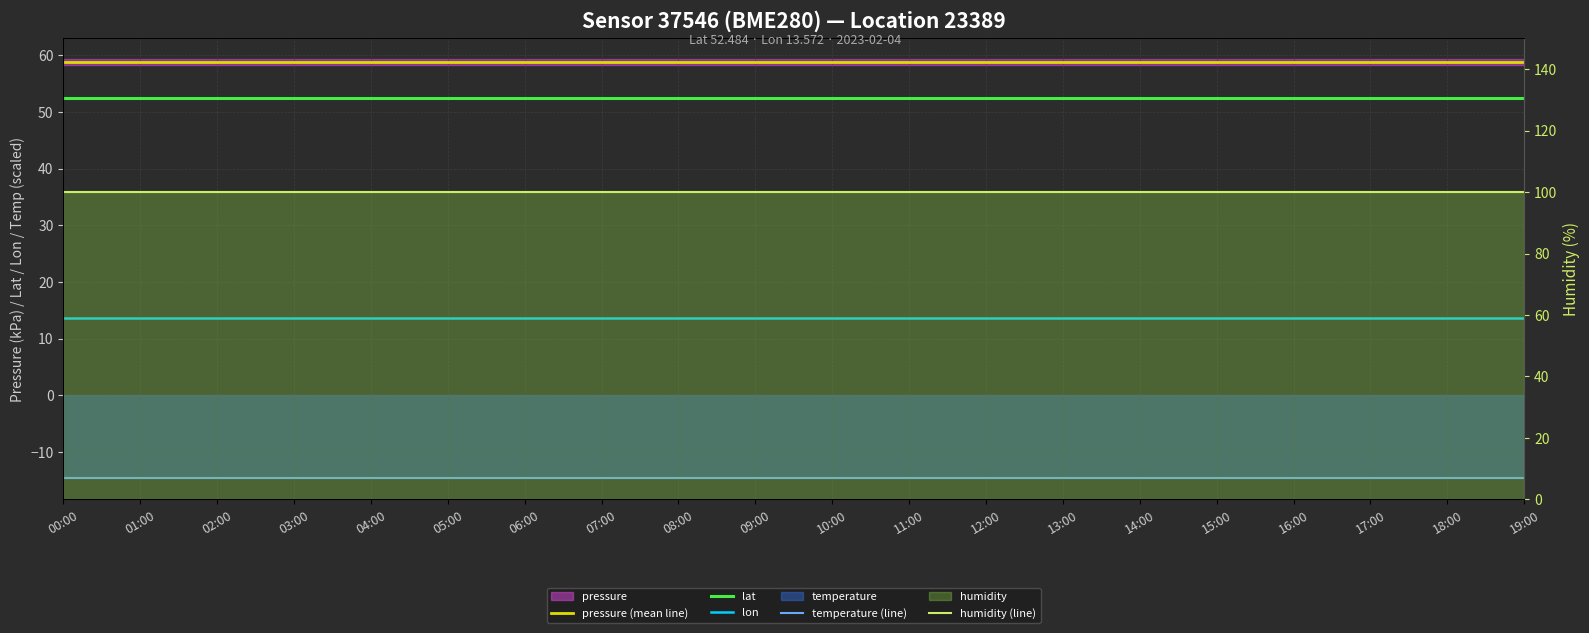

The lon series shows 6.9 at 05:00. True or false?

False